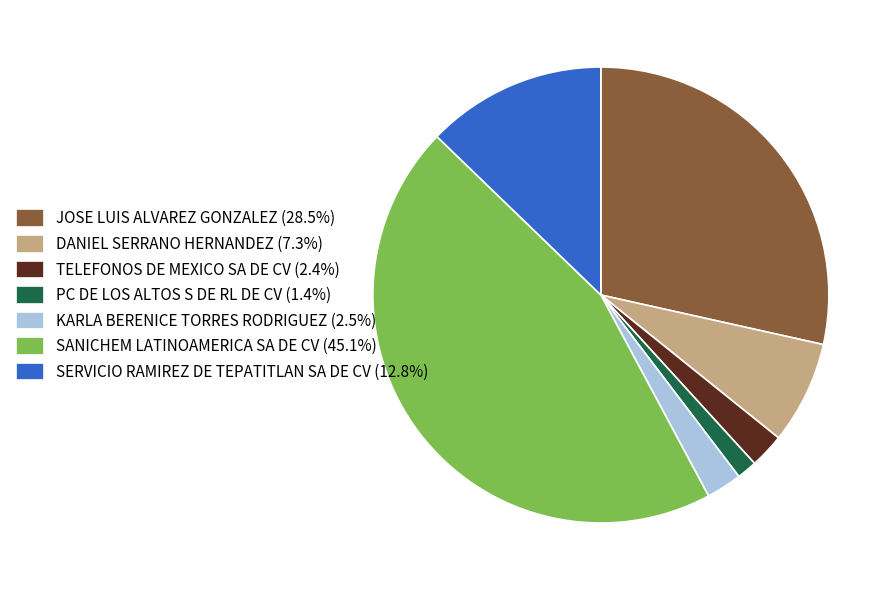

Is it true that TELEFONOS DE MEXICO SA DE CV is 2% of the pie?

True